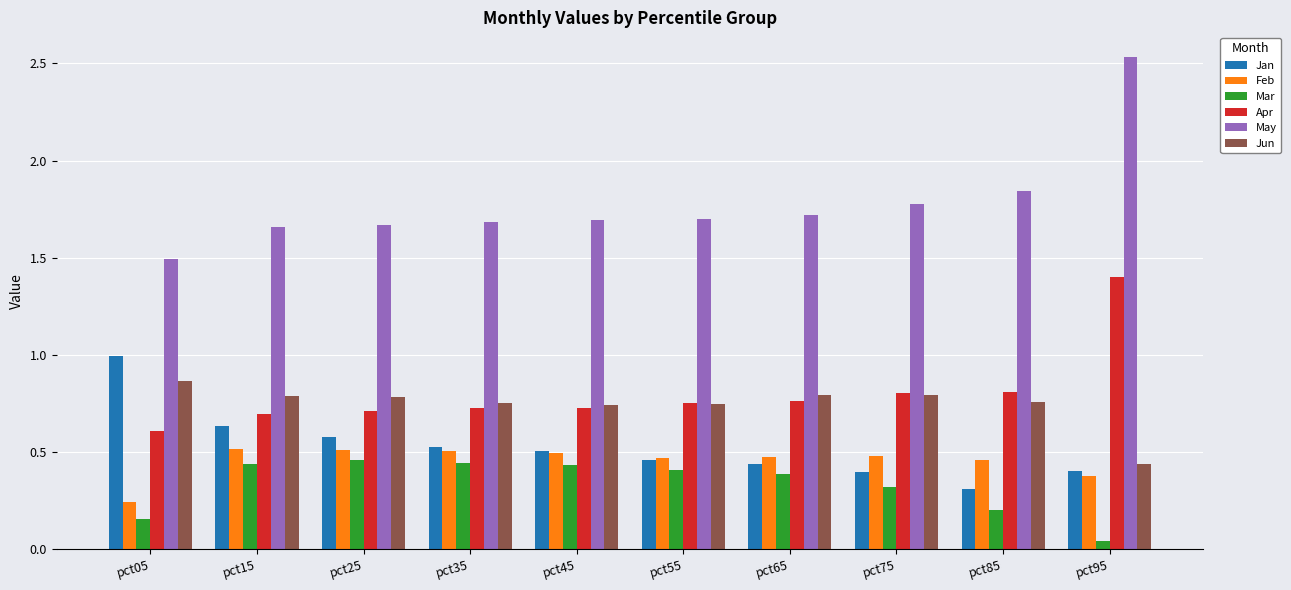

Which series has the largest total across all categories?

May